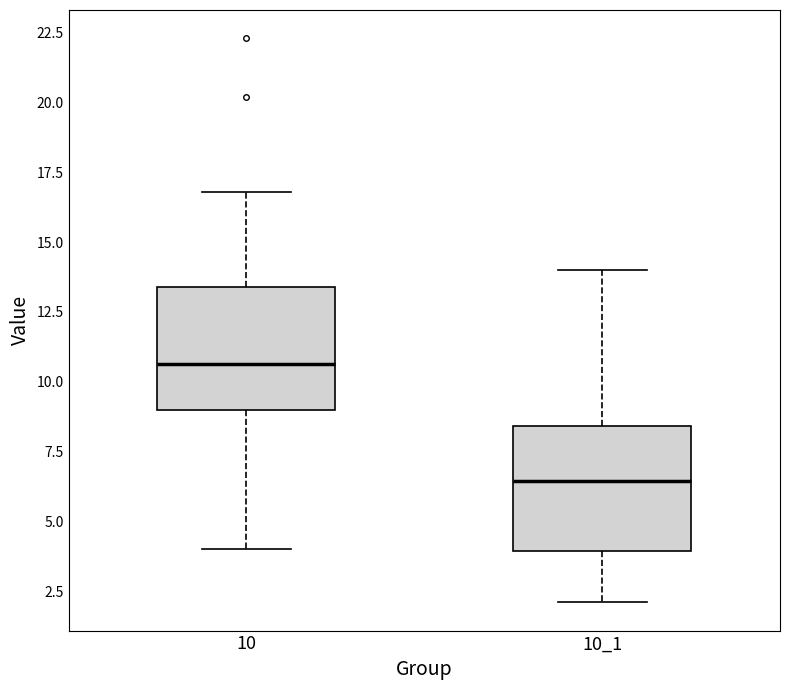

Reading left to right, read every box against the y-axis: the position of its median line, the range the box covers, and the ends of its whiskers. The values are not printed on the chart, so give them approximately, as read against the axis.

10: median 10.5, box 9.0 to 13.5, whiskers 4.0 to 17.0
10_1: median 6.5, box 4.0 to 8.5, whiskers 2.0 to 14.0